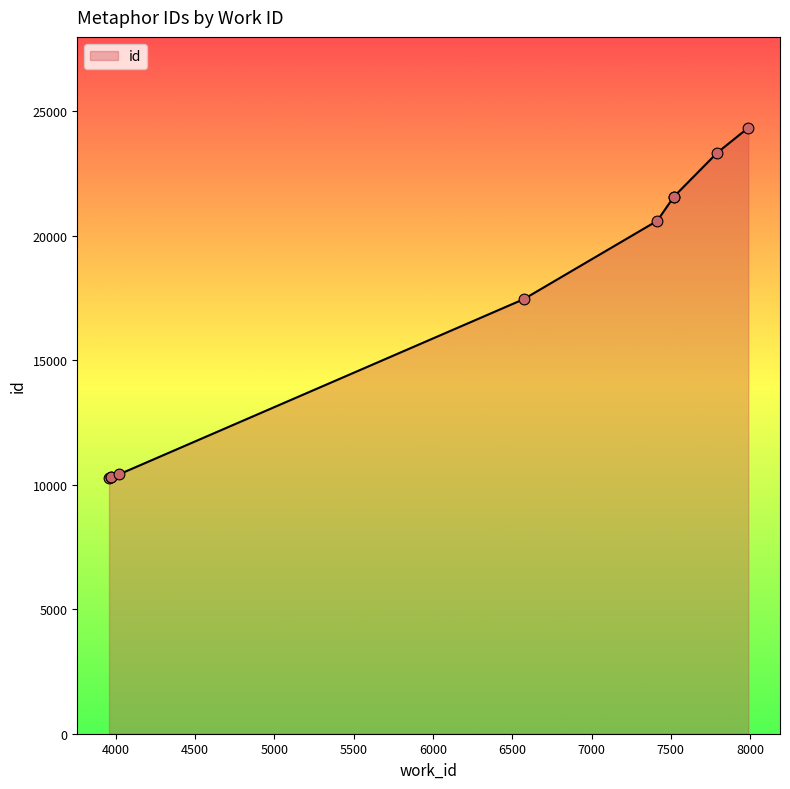

What is the change in value from 3958 to 4024?

+137